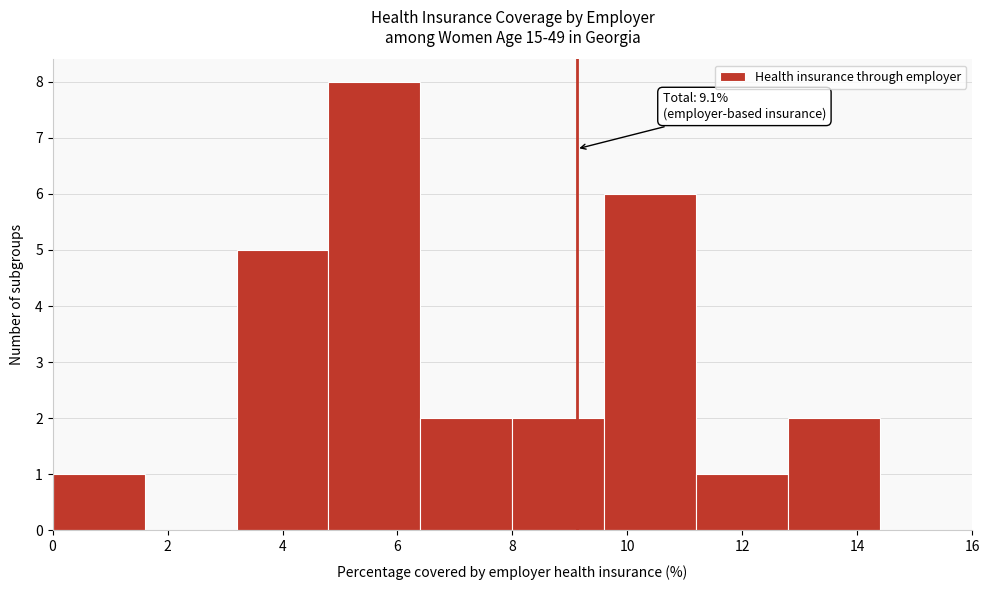

Over which range of the x-axis is the bar tallest?

4.8 to 6.4